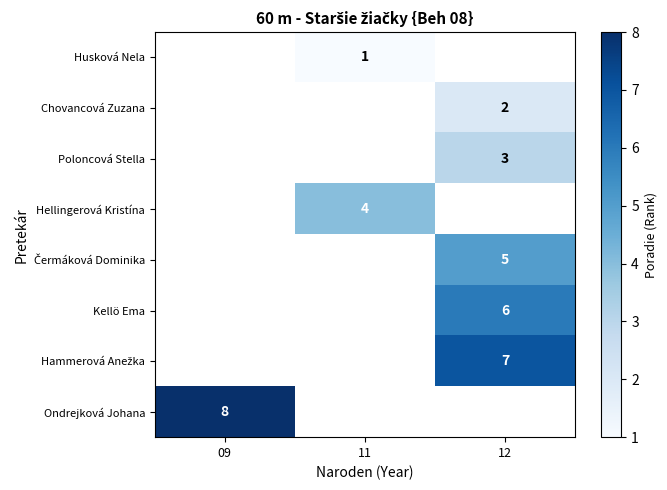

Which has a higher value, 09 or 12?

12